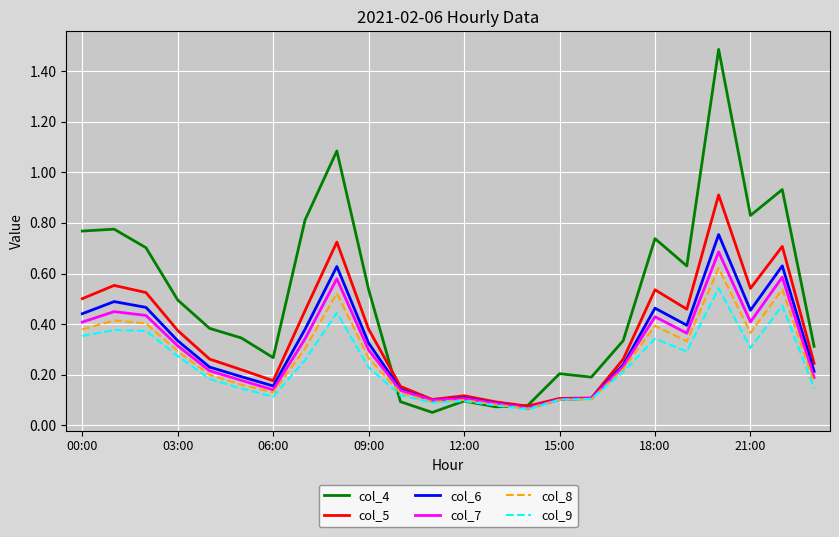

How many distinct data groups are displayed?

6